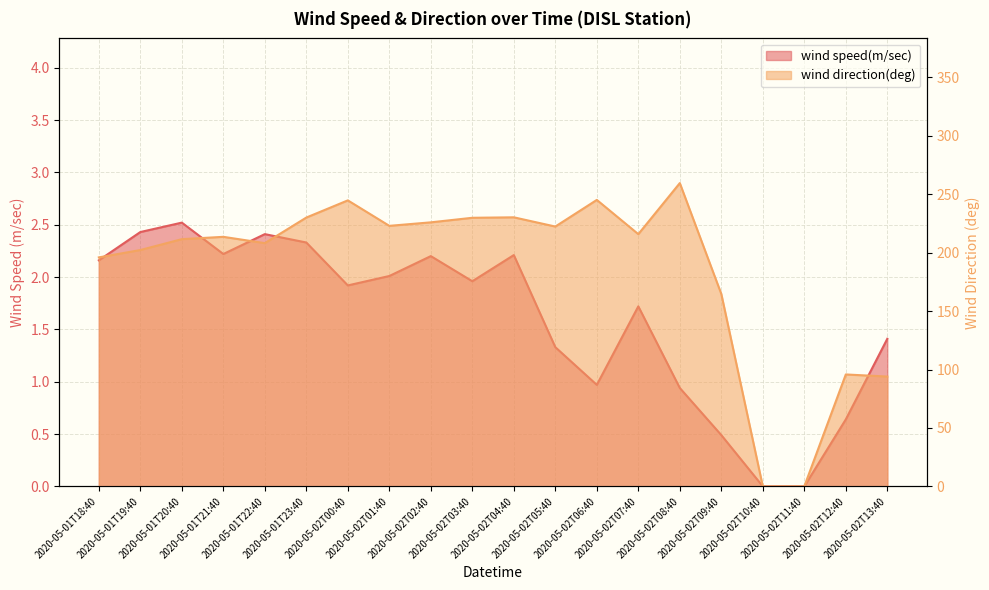

What is the sum of all wind direction(deg) values?

3713.4